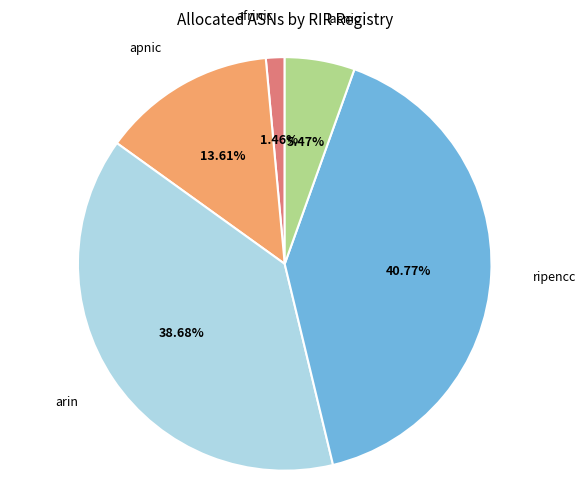

Count the number of slices in the pie.

5